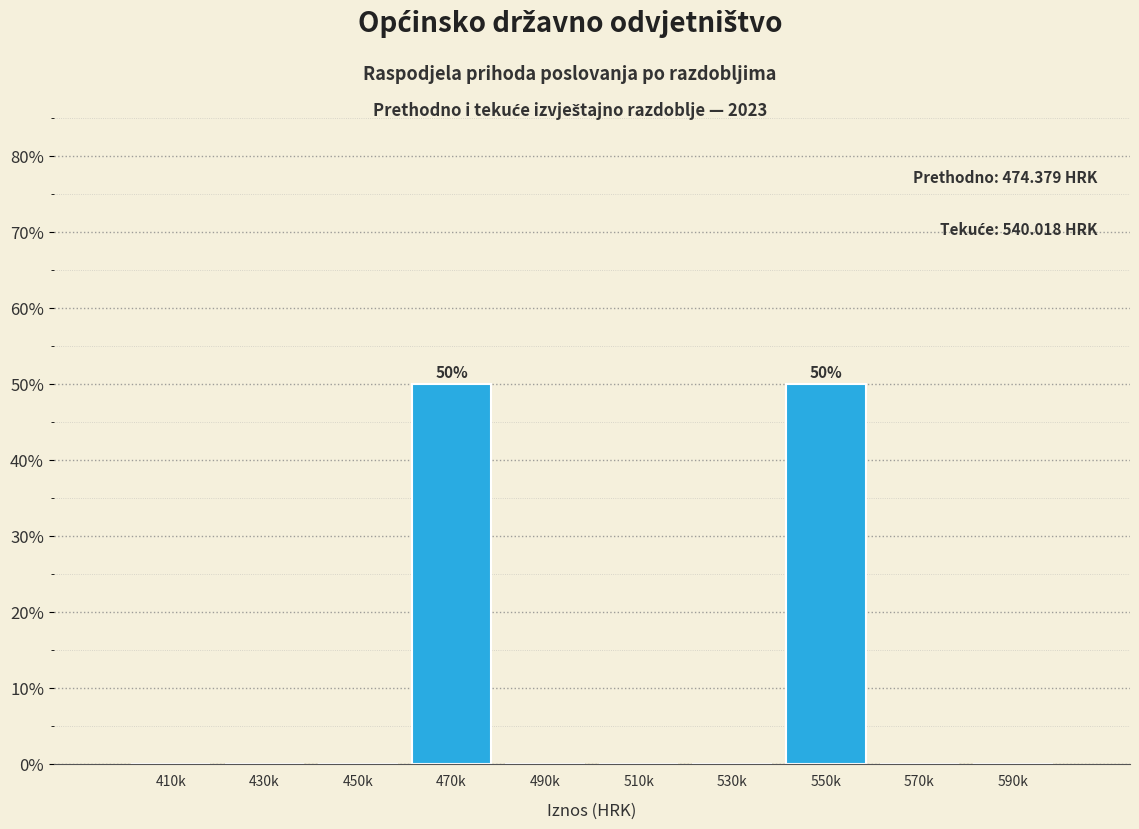

Reading left to right, transcribe all the data shown in this chart.

410k=0	430k=0	450k=0	470k=50	490k=0	510k=0	530k=0	550k=50	570k=0	590k=0